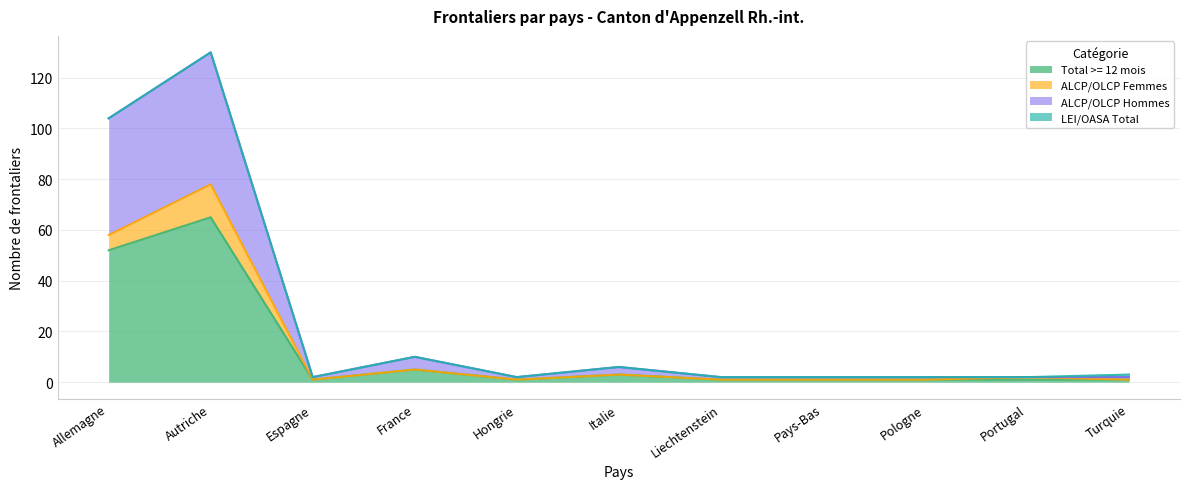

What is the total value across all series at Pays-Bas?

3